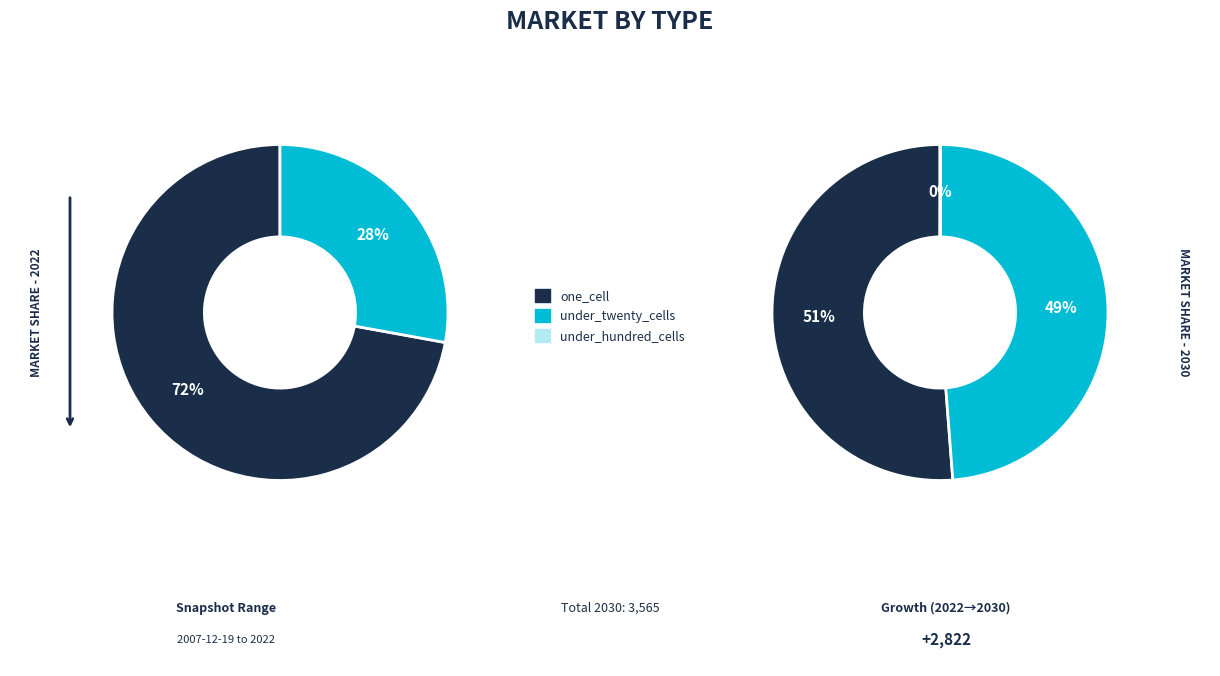

Which category accounts for the majority?

one_cell